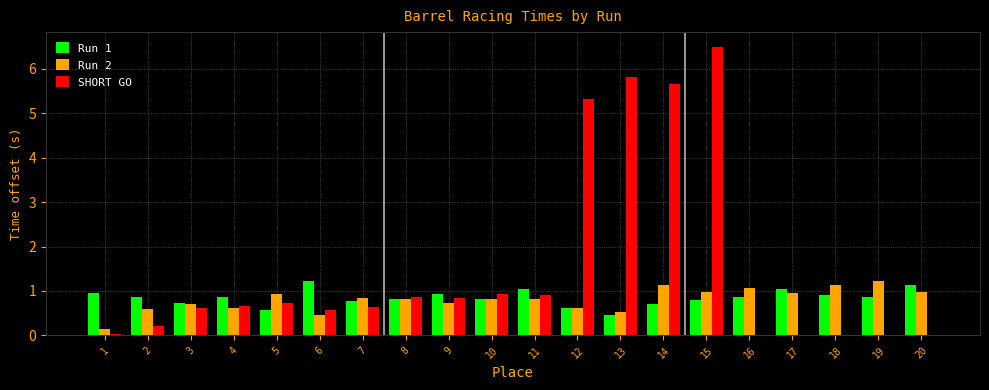

Which series changed the most between 2 and 14?

SHORT GO